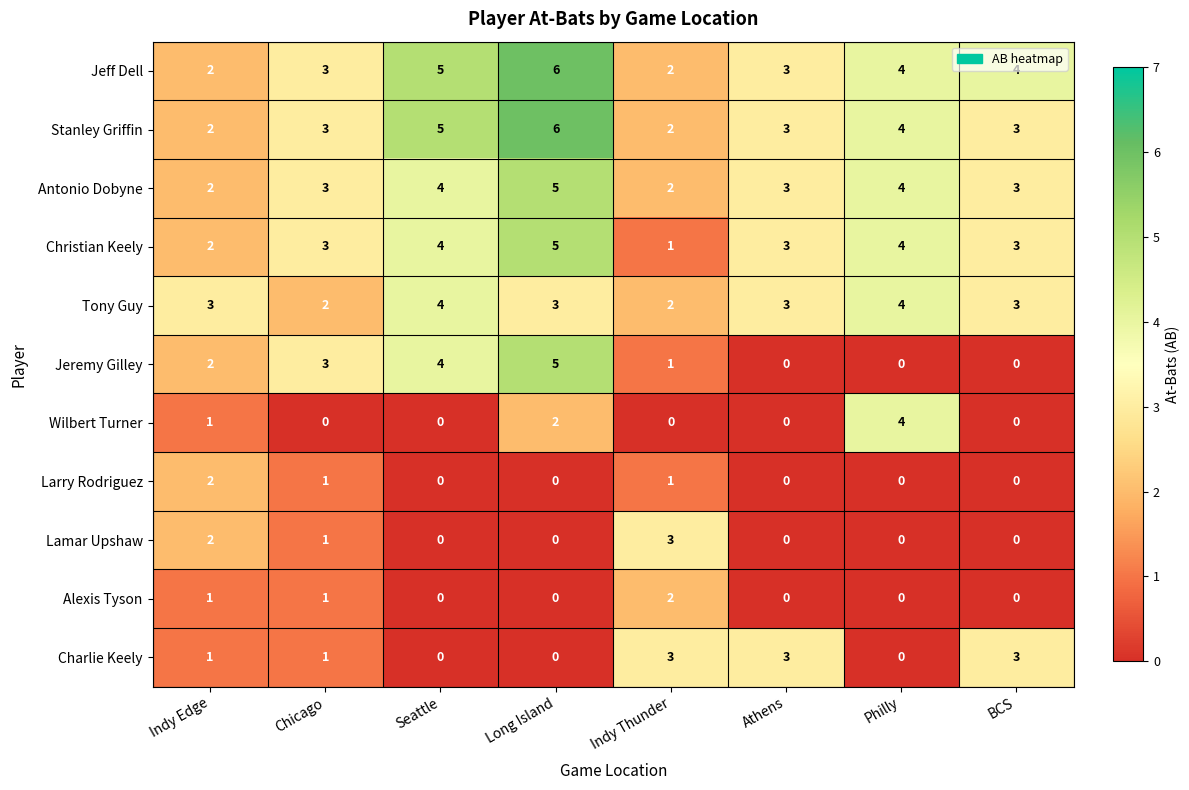

What is the average value of the Jeff Dell series?

4